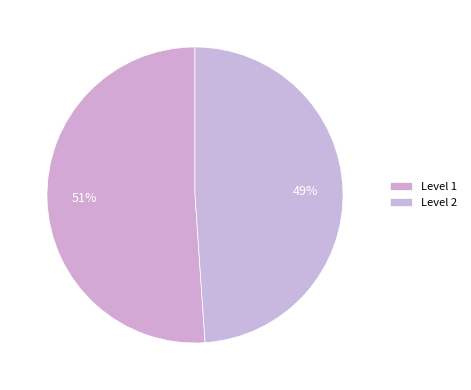

How many segments does this pie chart have?

2